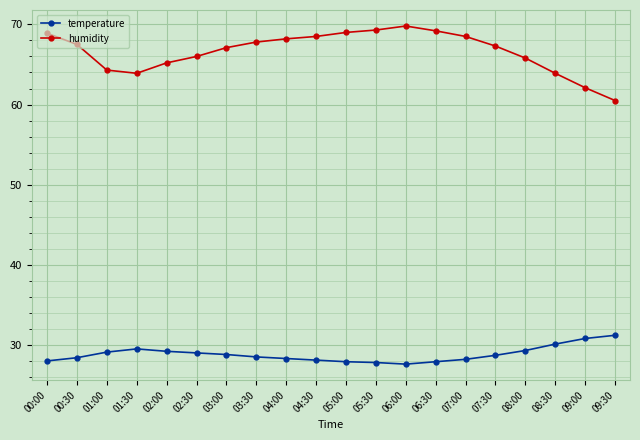

How many categories are shown in the chart?

20